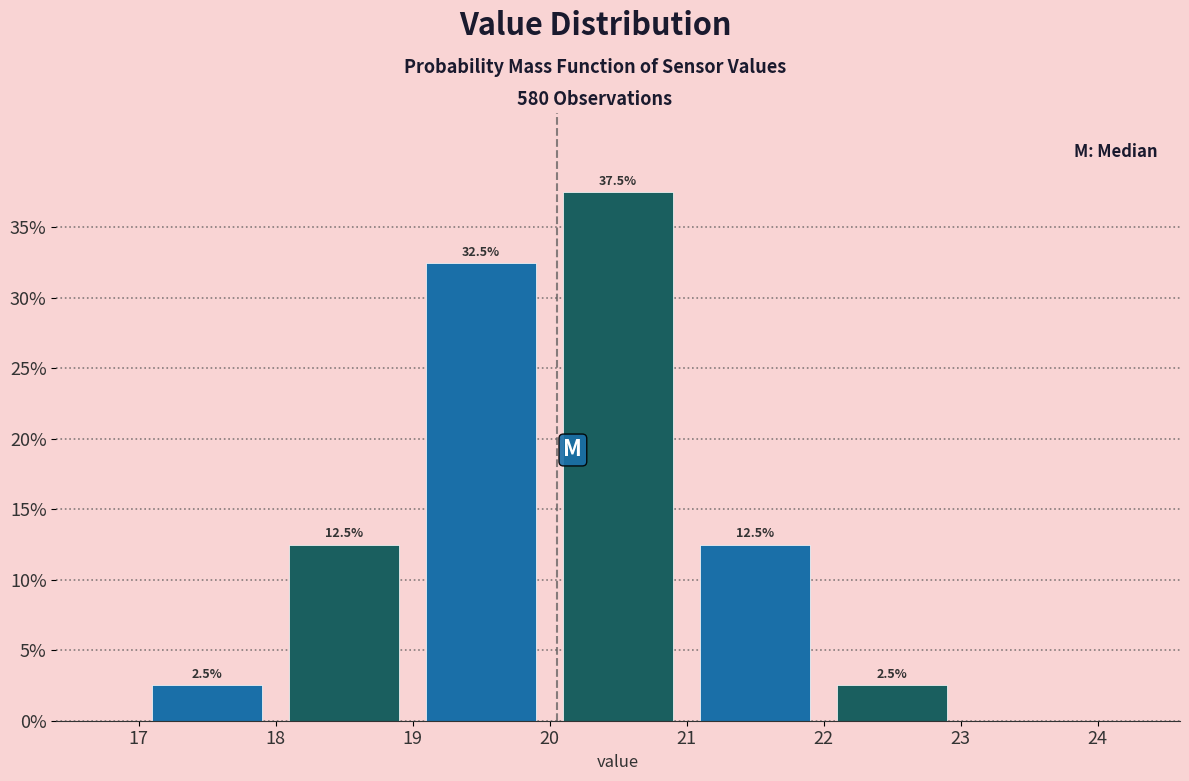

Which range on the x-axis has the tallest bar?

20 to 21